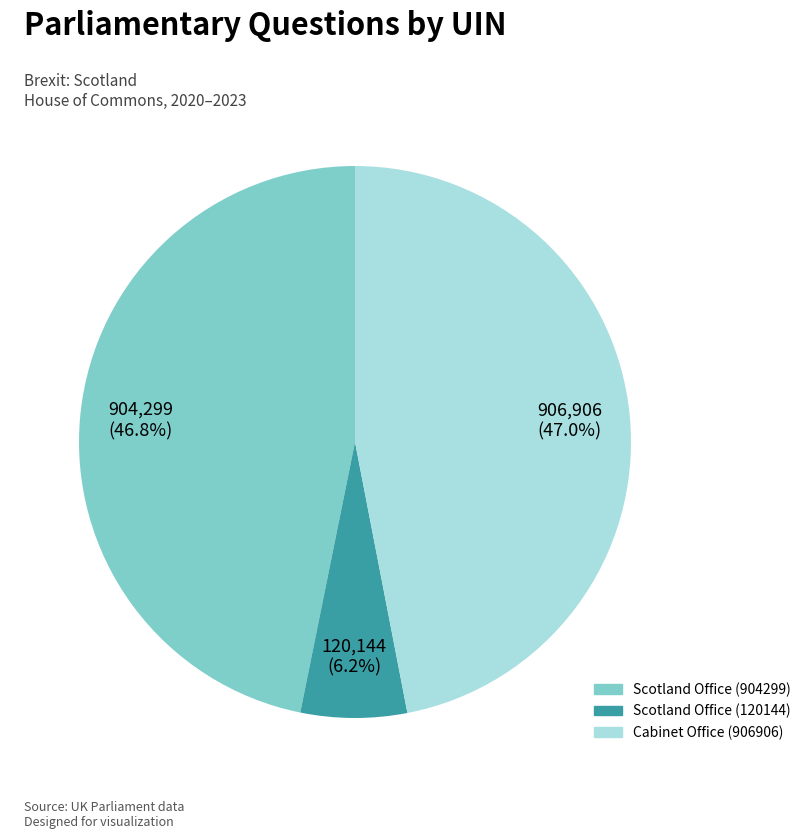

Does any single category account for the majority?

No